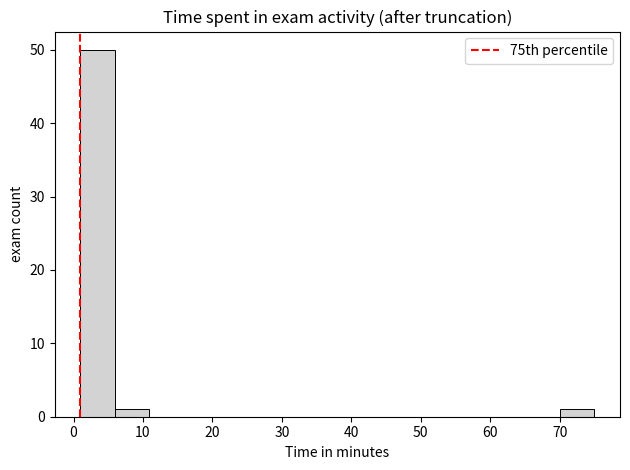

Reading left to right, list every bar in this chart as the range it spans on the x-axis followed by its height. Neither the bar edges nor the heights are printed on the chart, so give them approximately, as read against the axes.

1 to 6: 50
6 to 11: 1
11 to 16: 0
16 to 21: 0
21 to 26: 0
26 to 31: 0
31 to 36: 0
36 to 40: 0
40 to 45: 0
45 to 50: 0
50 to 55: 0
55 to 60: 0
60 to 65: 0
65 to 70: 0
70 to 75: 1